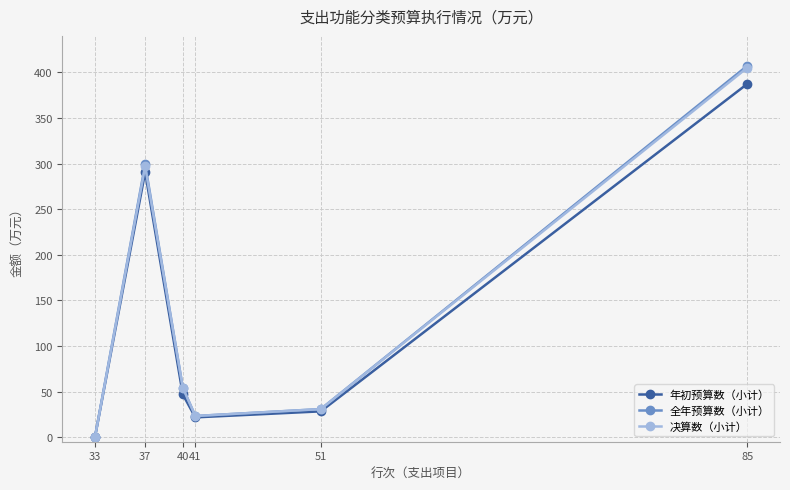

What is the maximum value for 决算数（小计）?

405.2